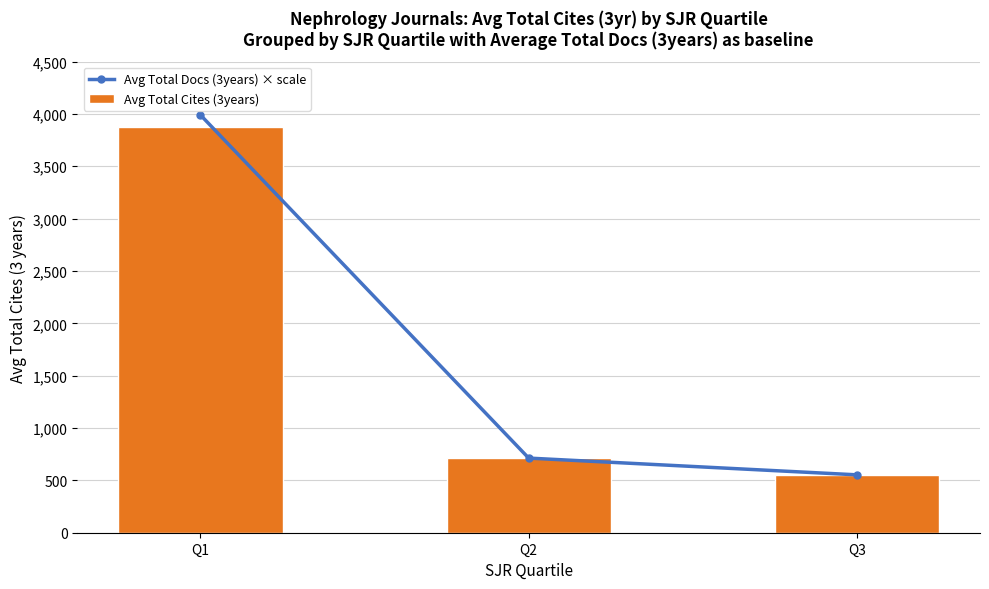

At which category is the sum across all series the highest?

Q1